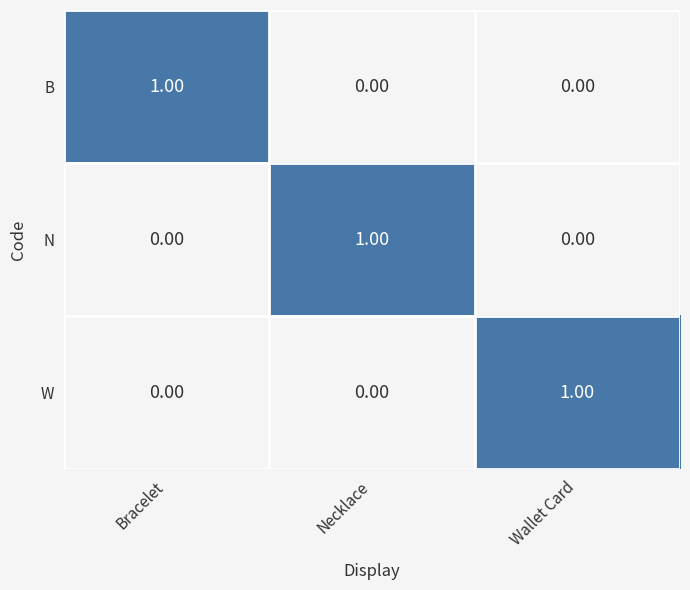

At how many categories does at least one series exceed 0?

3